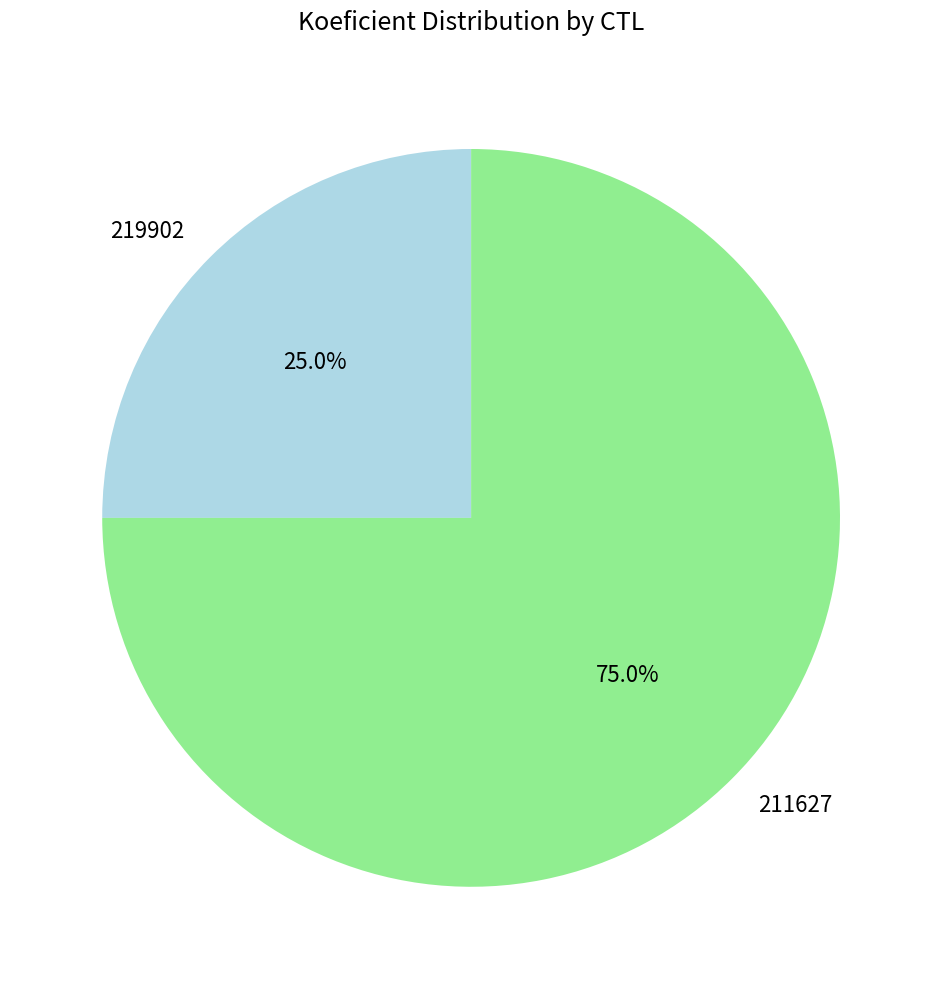

True or false: 219902 accounts for 32% of the total.

False